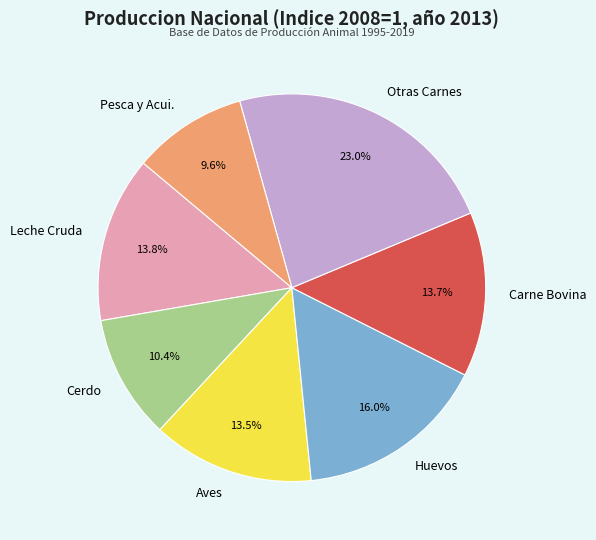

Does any single category account for the majority?

No